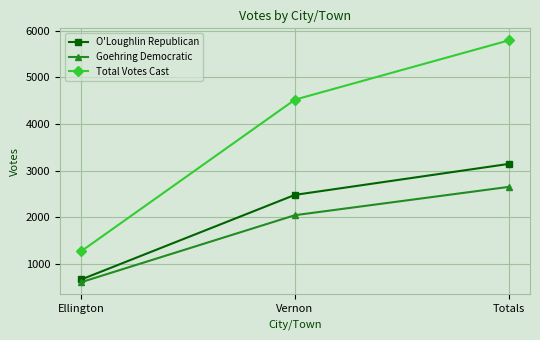

What is the difference between the Total Votes Cast values at Vernon and Ellington?

3253